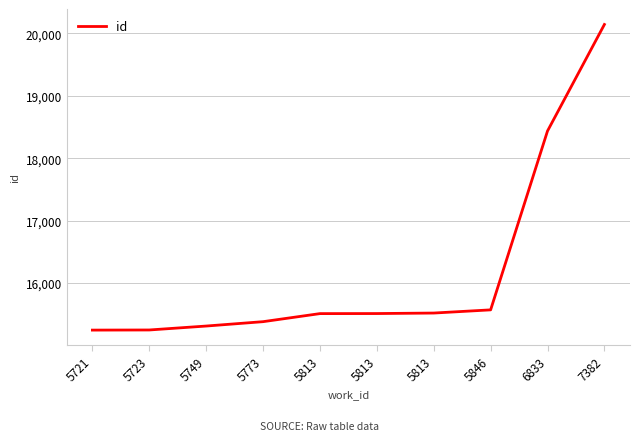

How many values are below 15516?

5